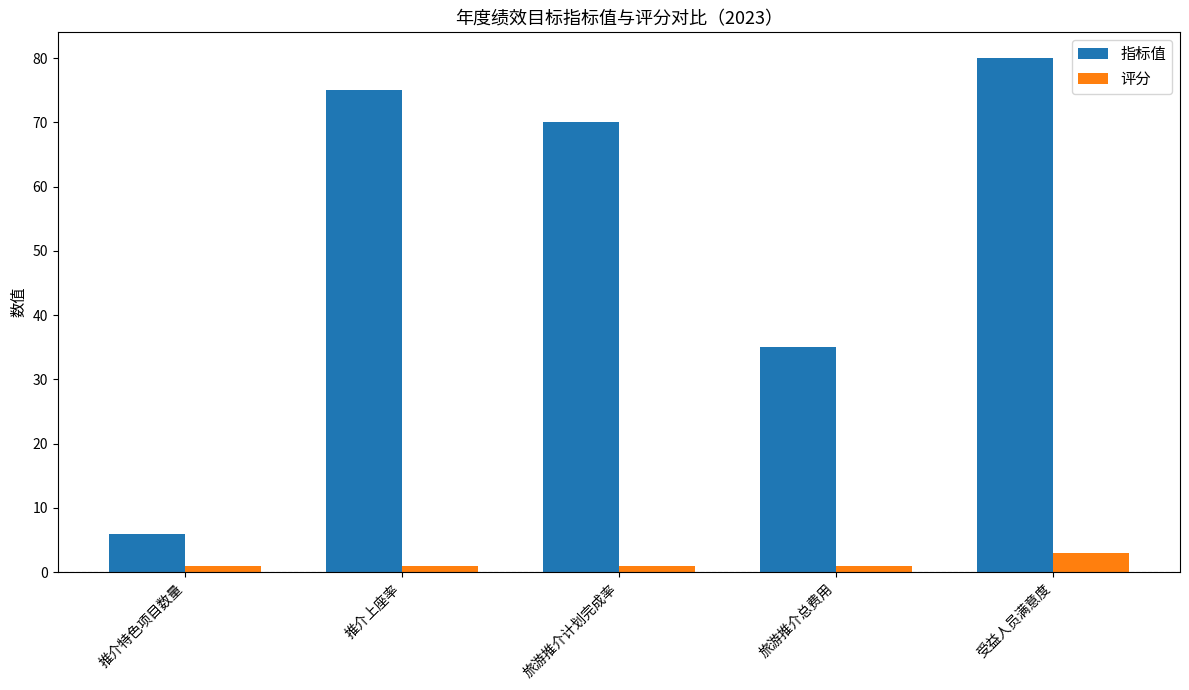

Reading left to right, transcribe all the data shown in this chart.

指标值: 6	75	70	35	80
评分: 1	1	1	1	3